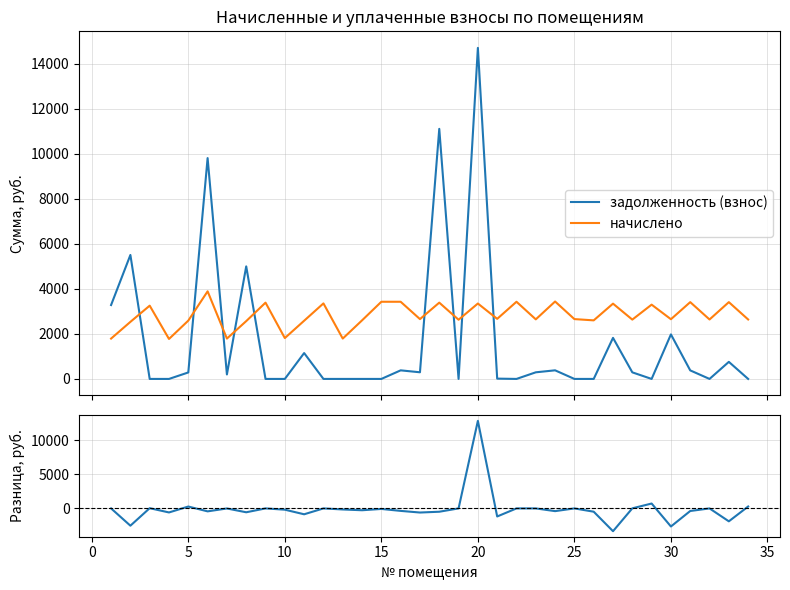

What is the minimum value for начислено?

1774.4